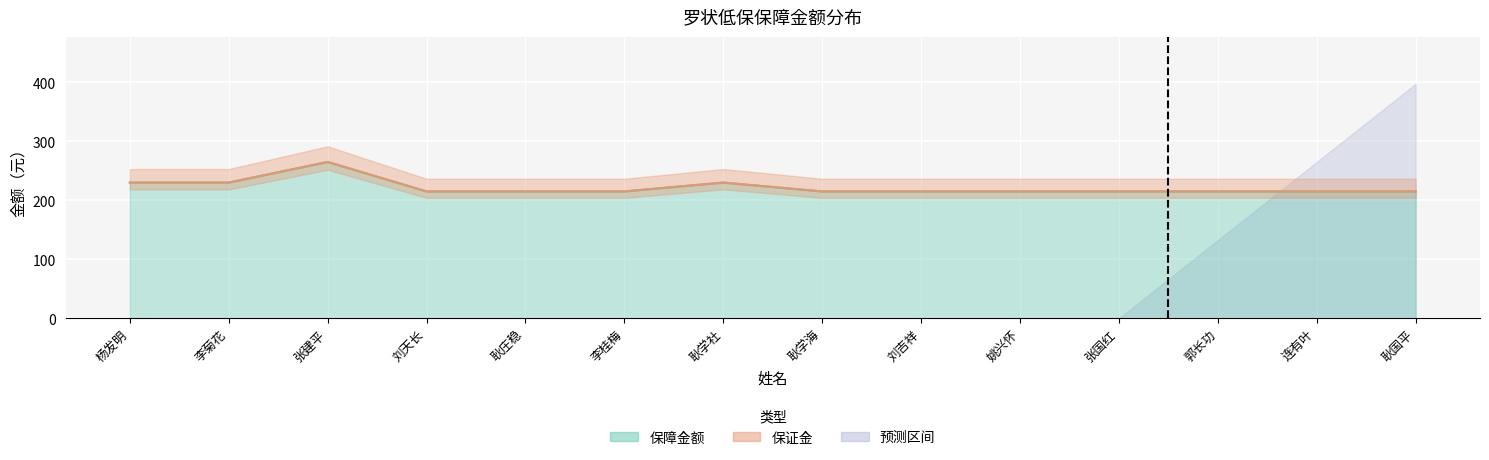

At which category does the chart reach its peak across all series?

张建平